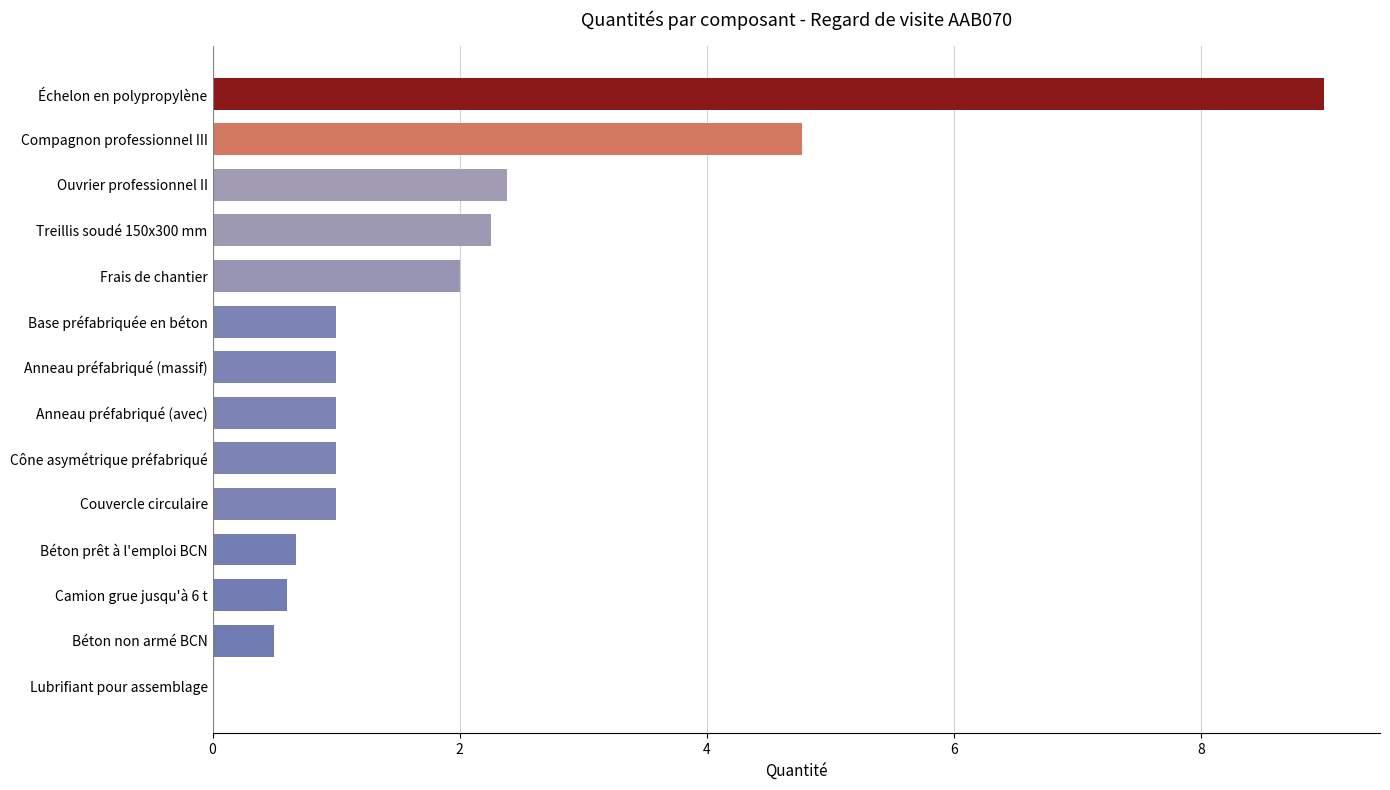

Are the bars grouped side by side (vs. stacked)?

No